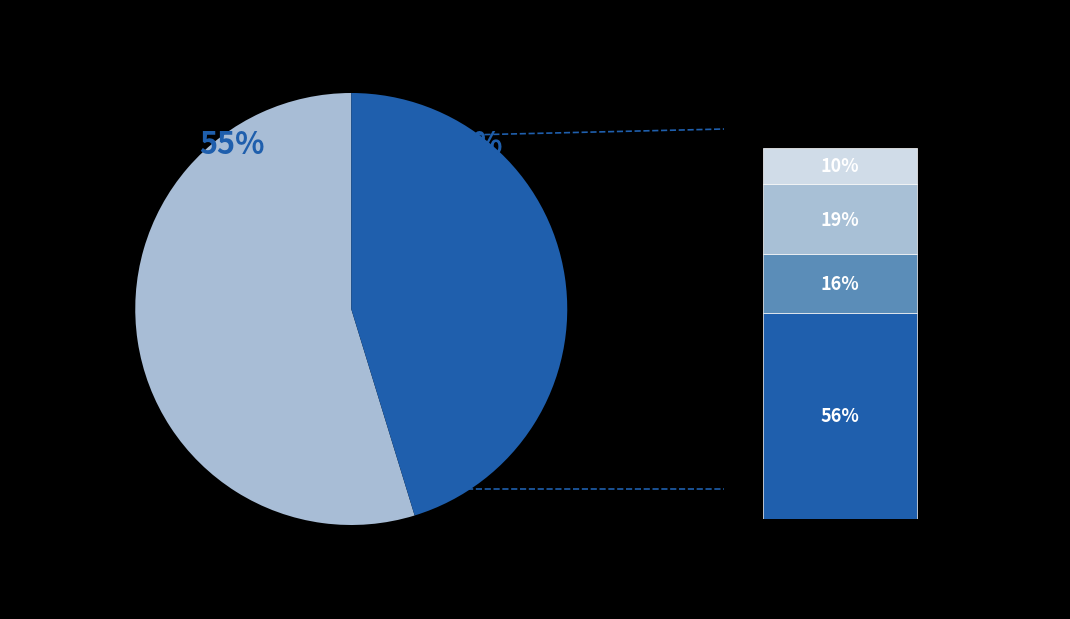

Is the sum of 34 and 3 greater than half?

No